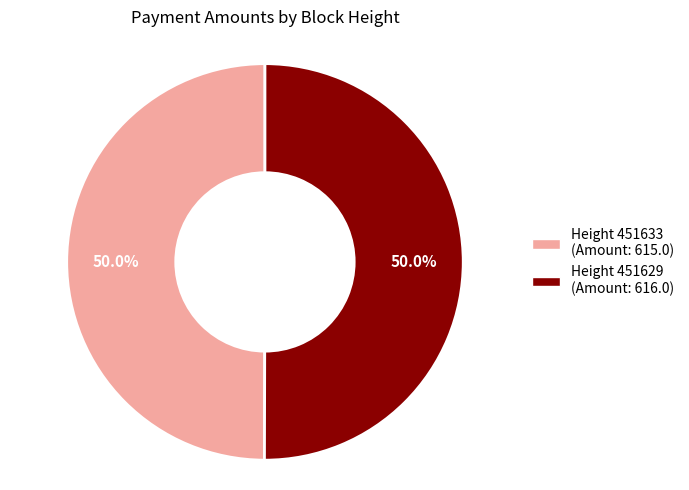

Rank the categories by value from lowest to highest.

451633, 451629